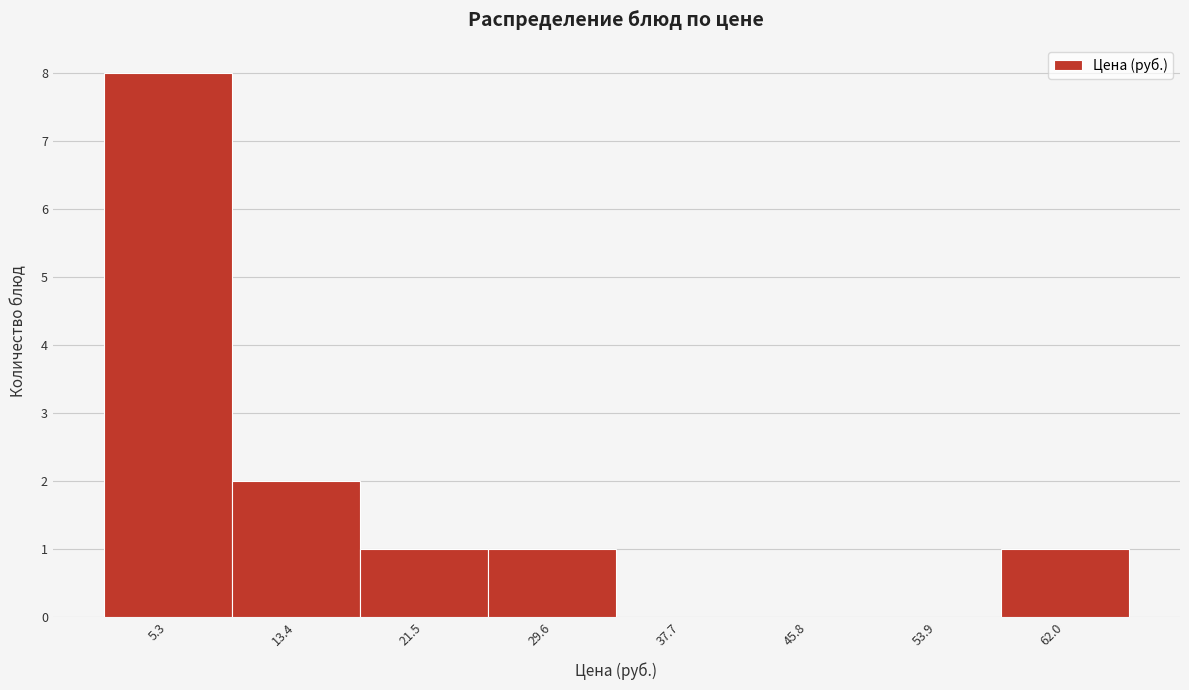

Reading left to right, transcribe this chart: for each bar, give the range it covers on the x-axis and its height. Neither the bar edges nor the heights are printed on the chart, so give them approximately, as read against the axes.

1 to 9: 8
9 to 17: 2
17 to 26: 1
26 to 34: 1
34 to 42: 0
42 to 50: 0
50 to 58: 0
58 to 66: 1